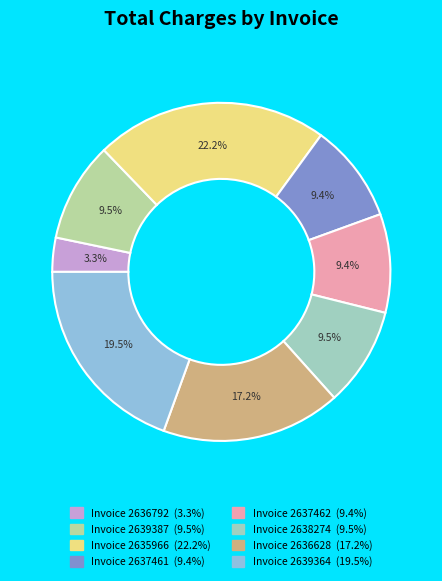

How much of the chart is everything except Invoice 2637462?

90.6%